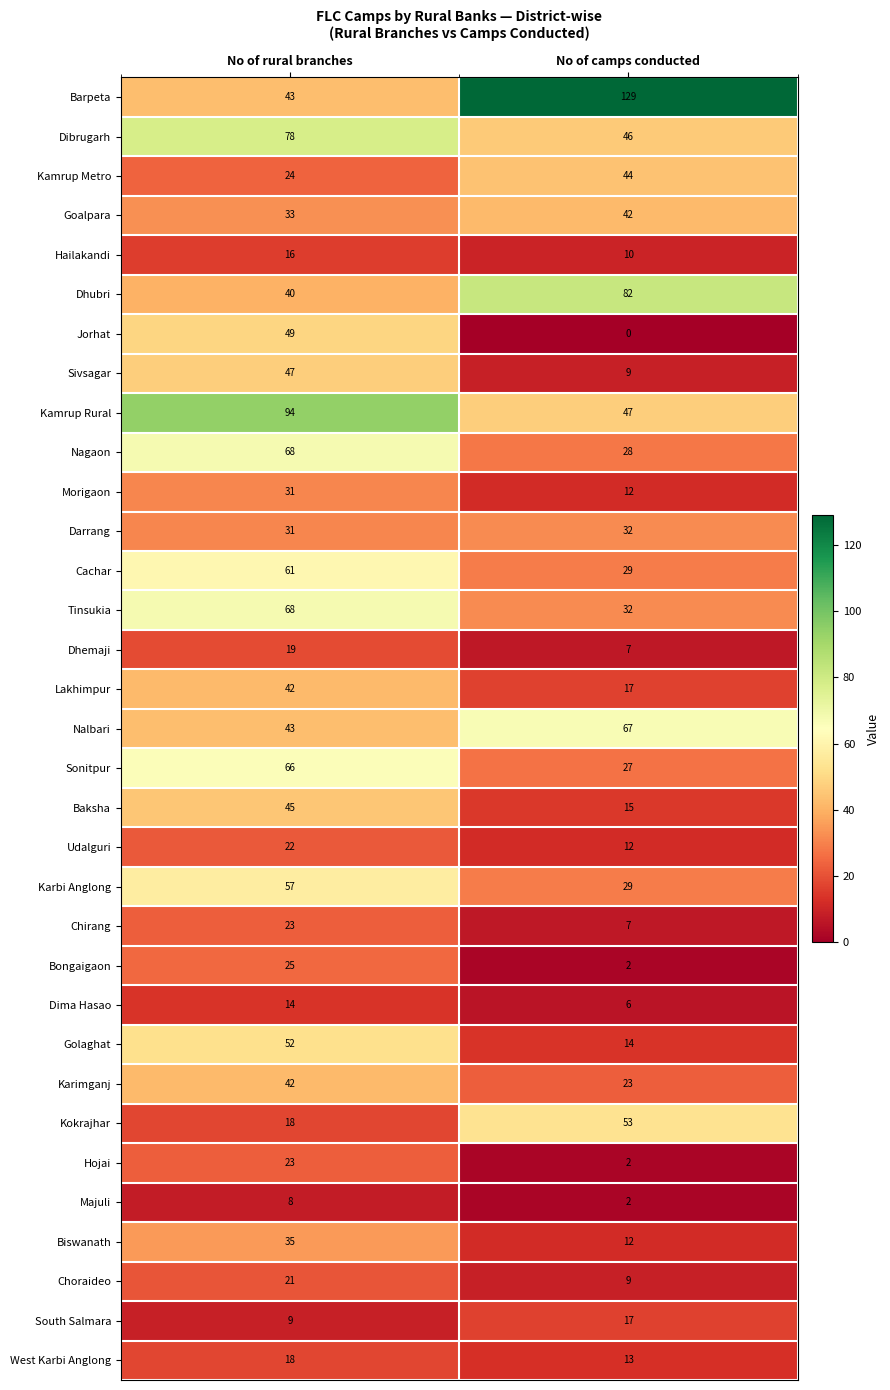

What is the highest value of the Kokrajhar series?

53